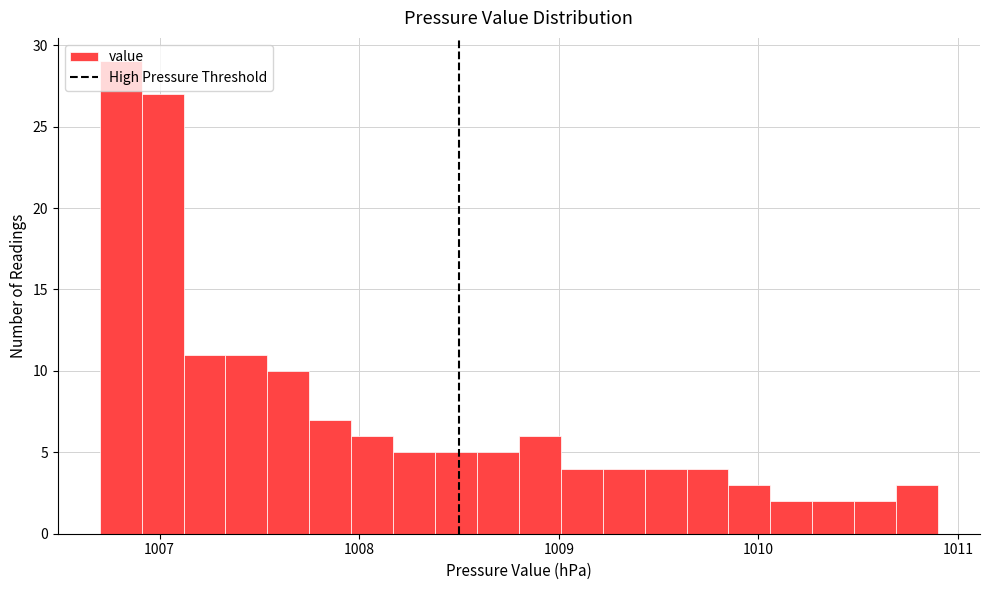

Read against the x-axis, roughly where is the centre of the tallest bar?

1006.8